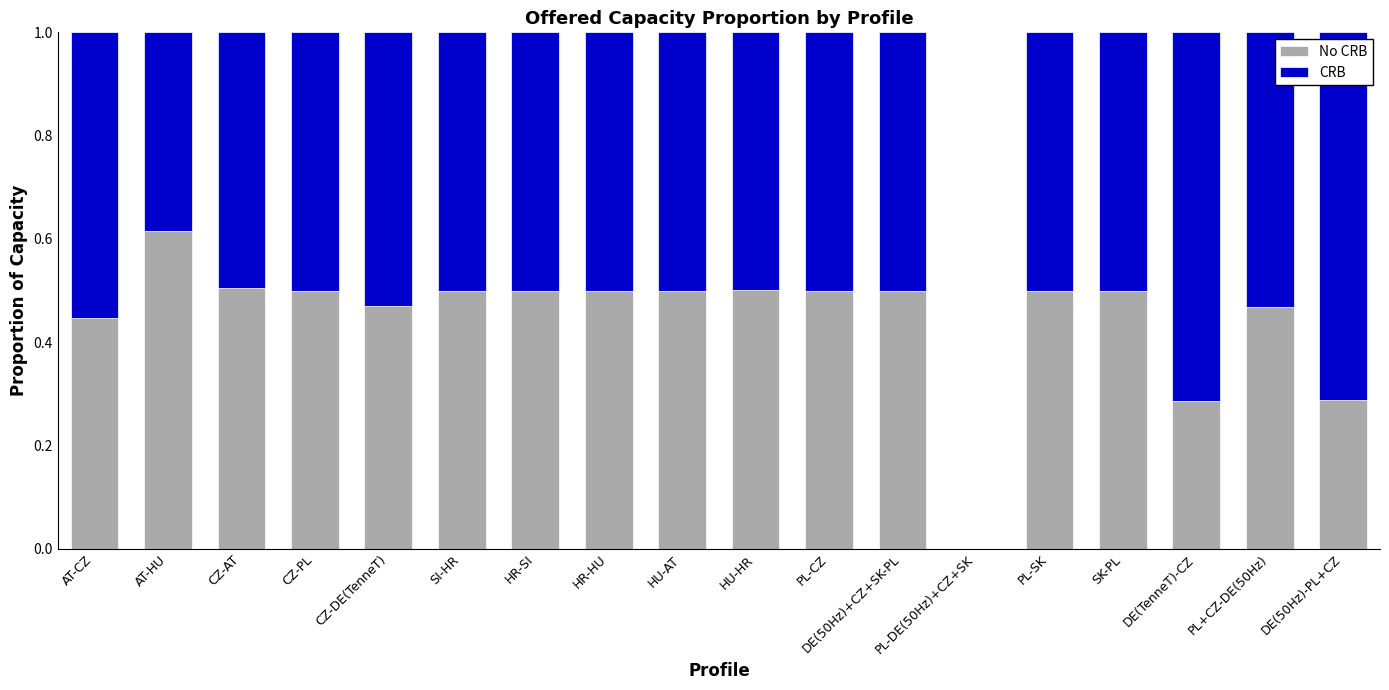

What is the total value across all series at DE(TenneT)-CZ?

1.0